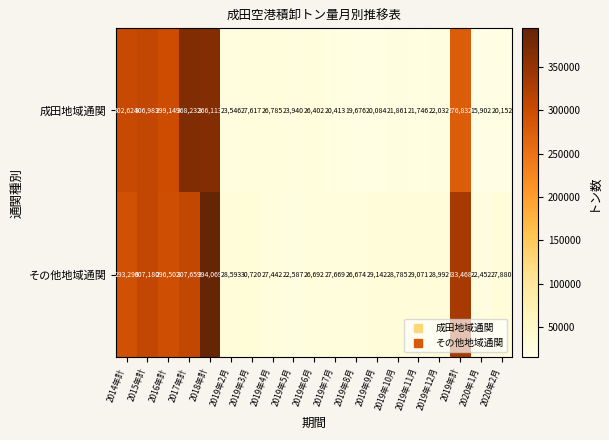

Which series has the largest range (max minus min)?

その他地域通関